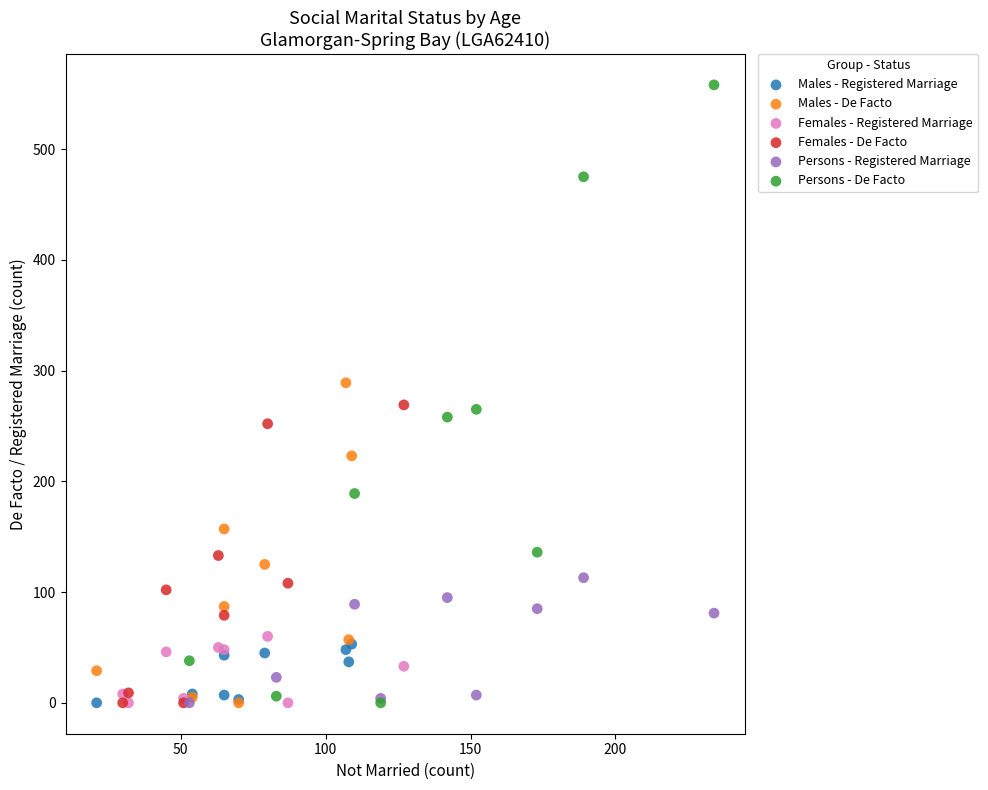

Which series has the largest Y range (max minus min)?

Persons - De Facto